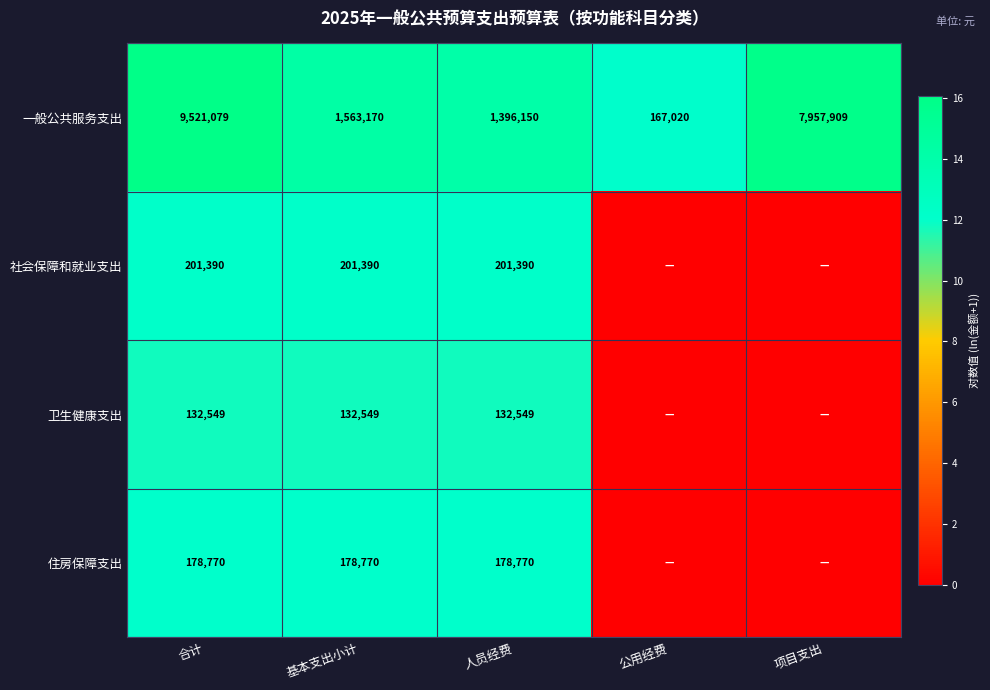

The 社会保障和就业支出 series shows 201390 at 合计. True or false?

True